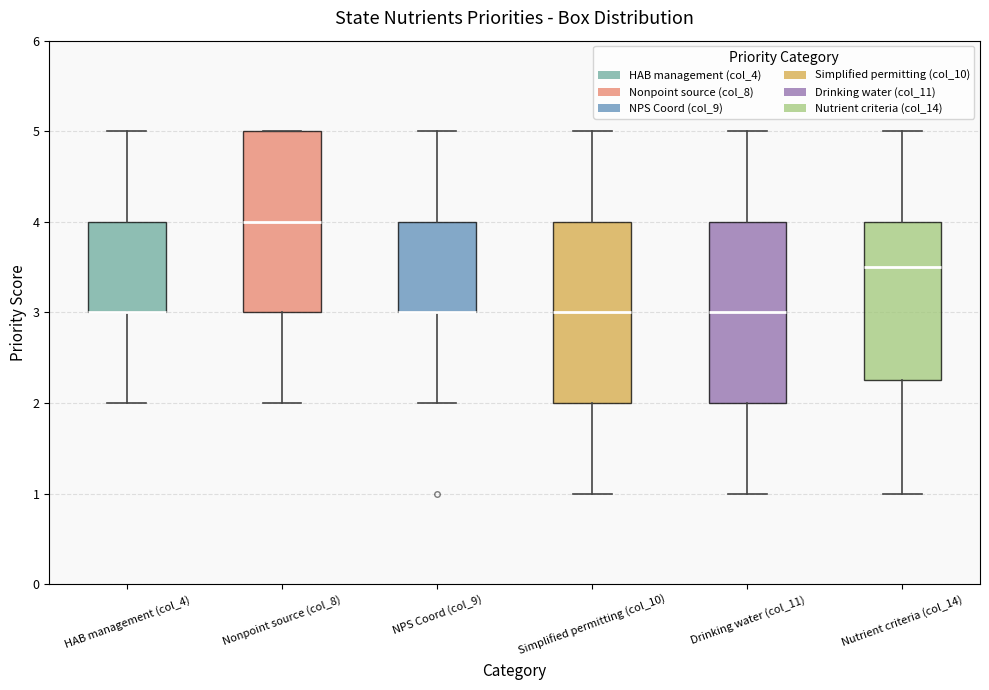

Reading left to right, transcribe this box plot: for each box, give where its median line is, the range the box spans, and where its two whiskers end, as read against the y-axis. The values are not printed on the chart, so give them approximately, as read against the axis.

HAB management (col_4): median 3.0 (drawn on the box's lower edge), box 3.0 to 4.0, whiskers 2.0 to 5.0
Nonpoint source (col_8): median 4.0, box 3.0 to 5.0, whiskers 2.0 to 5.0
NPS Coord (col_9): median 3.0 (drawn on the box's lower edge), box 3.0 to 4.0, whiskers 2.0 to 5.0
Simplified permitting (col_10): median 3.0, box 2.0 to 4.0, whiskers 1.0 to 5.0
Drinking water (col_11): median 3.0, box 2.0 to 4.0, whiskers 1.0 to 5.0
Nutrient criteria (col_14): median 3.5, box 2.3 to 4.0, whiskers 1.0 to 5.0